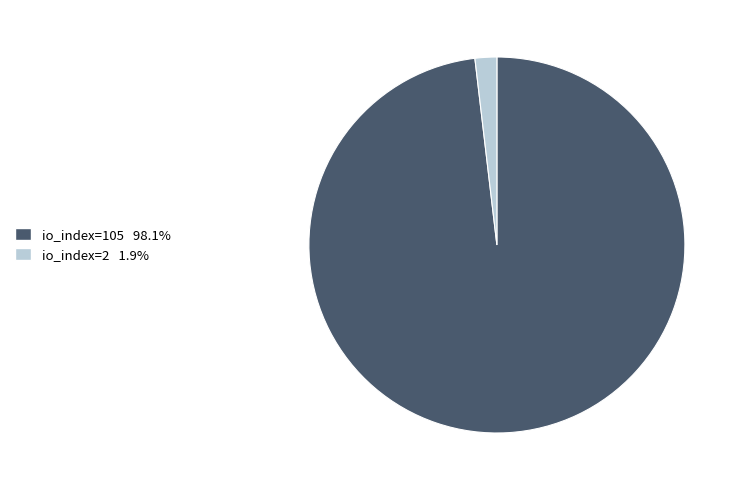

Rank the categories by value from lowest to highest.

io_index=2, io_index=105